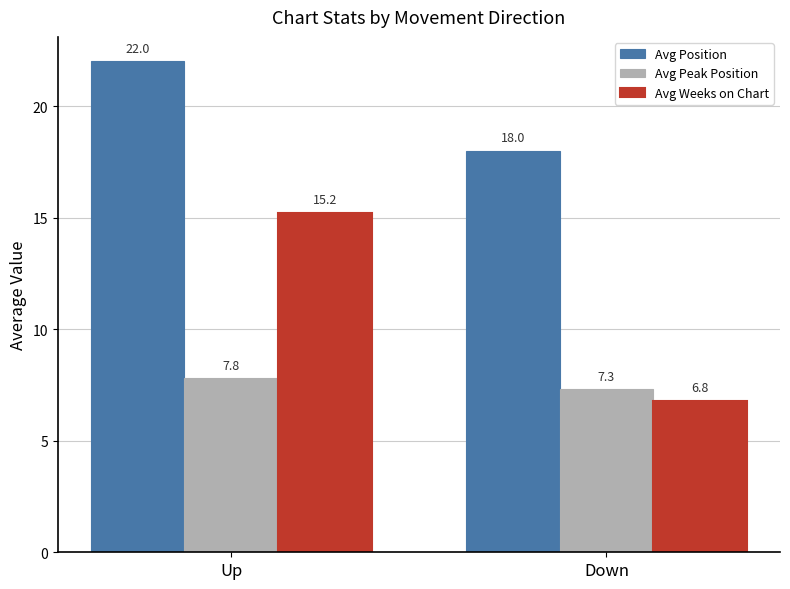

What is the greatest value displayed?

22.0